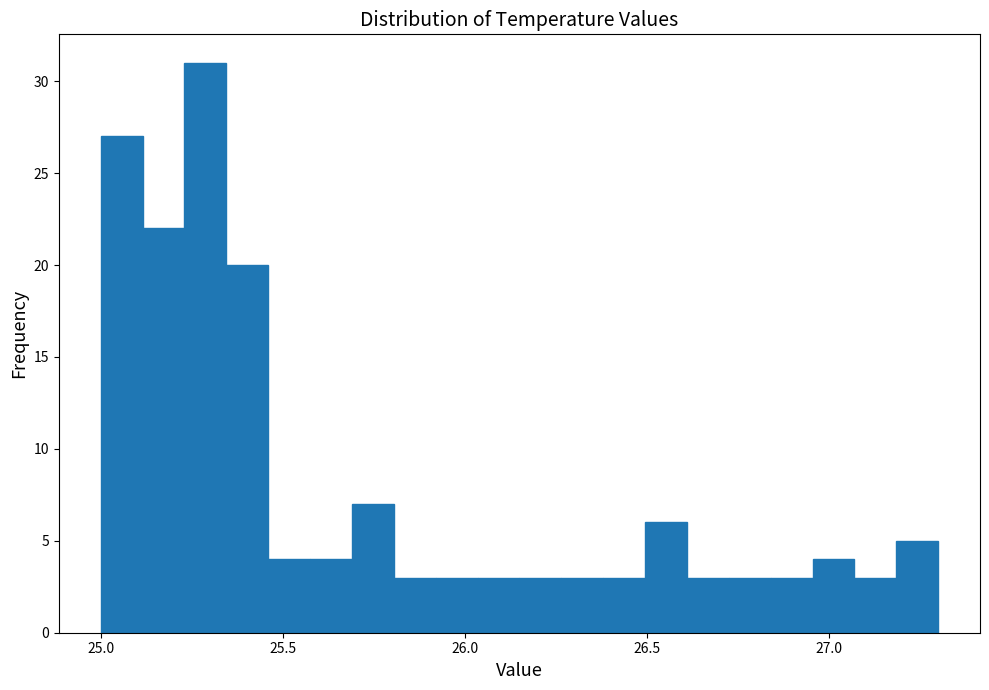

Read against the x-axis, roughly where is the centre of the tallest bar?

25.30